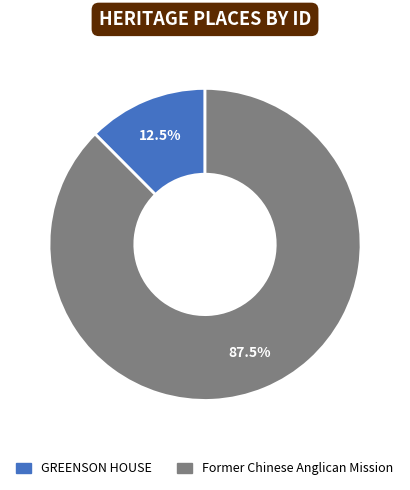

What portion of the pie excludes Former Chinese Anglican Mission?

12.5%